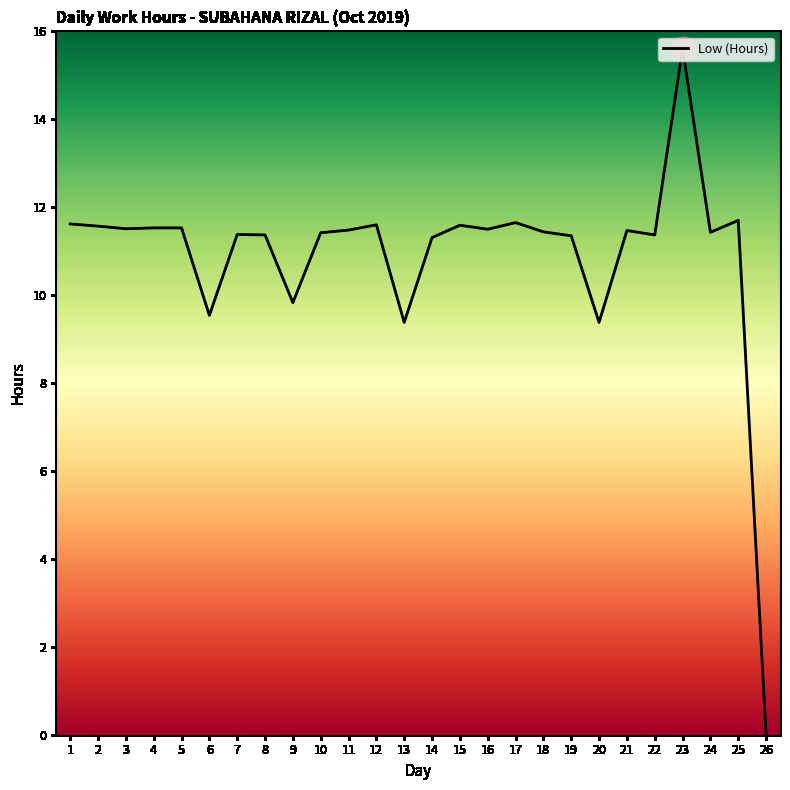

Which label corresponds to the largest value in the chart?

23